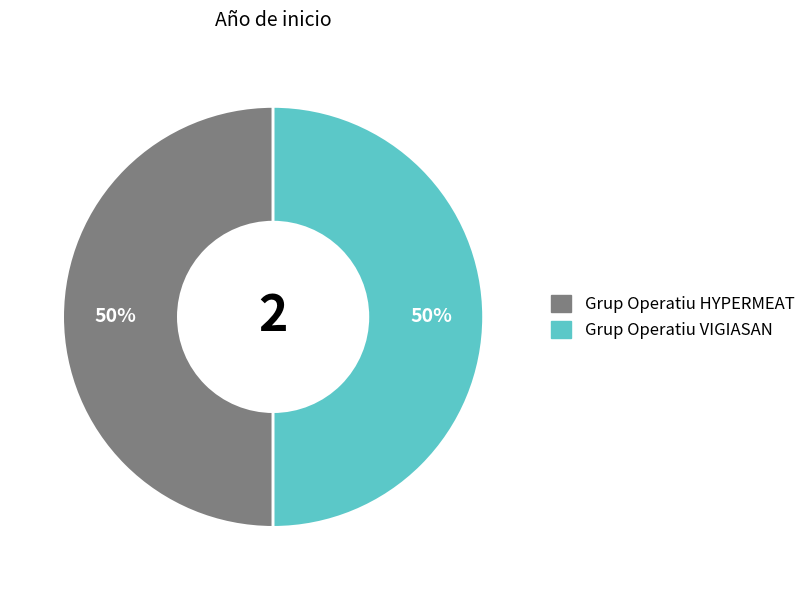

What is the ratio of the value at Grup Operatiu VIGIASAN to the value at Grup Operatiu HYPERMEAT?

1.0